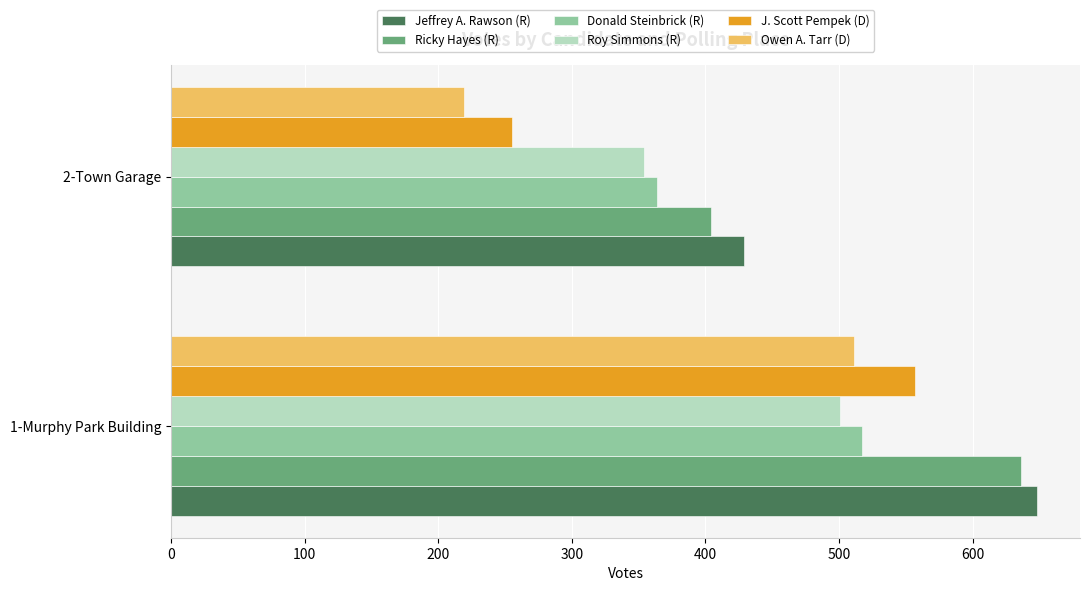

What is the difference between the maximum and minimum values in the Jeffrey A. Rawson (R) series?

219